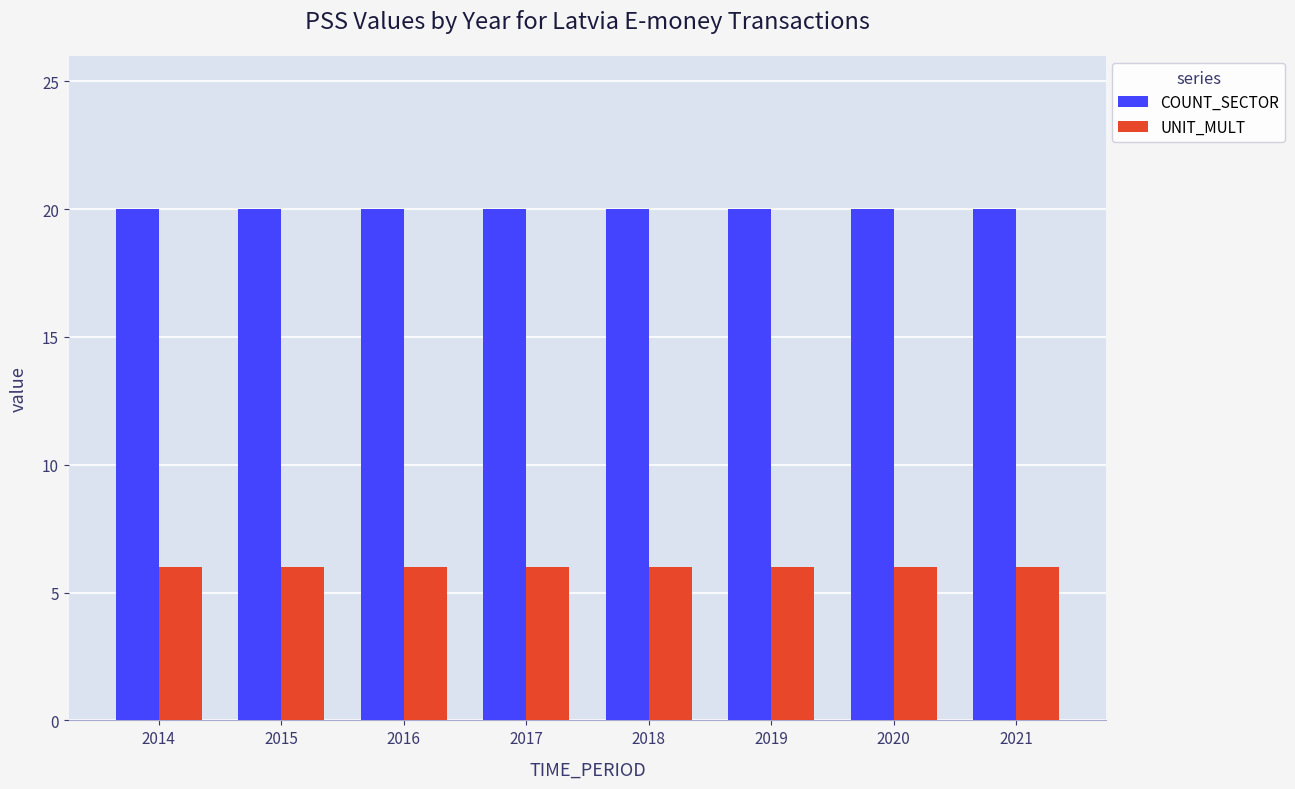

At 2020, list the series in order from smallest to largest.

UNIT_MULT, COUNT_SECTOR